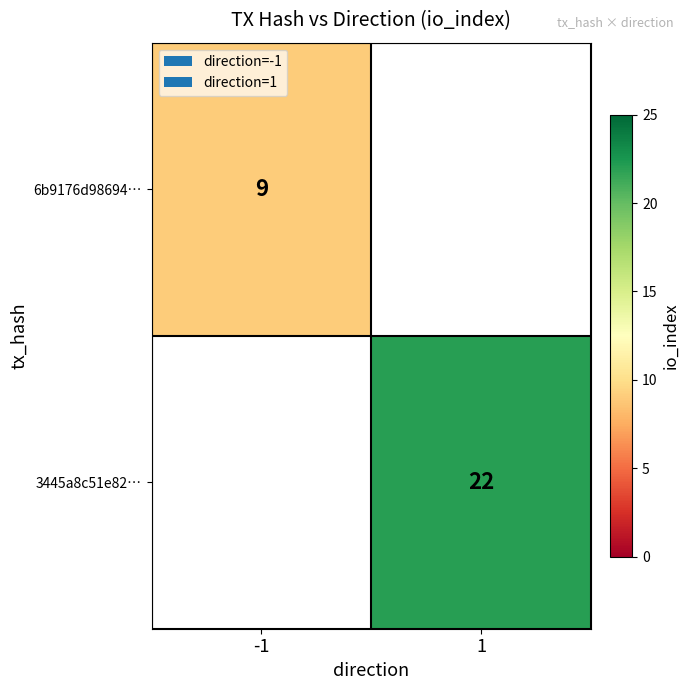

True or false: 3445a8c51e82… has a value of 6 at 1.

False